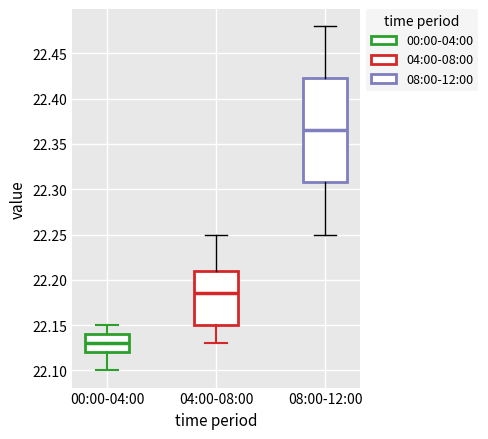

Where does the upper whisker of the box for 00:00-04:00 end on the y-axis? The values are not printed on the chart, so give them approximately, as read against the axis.

22.150